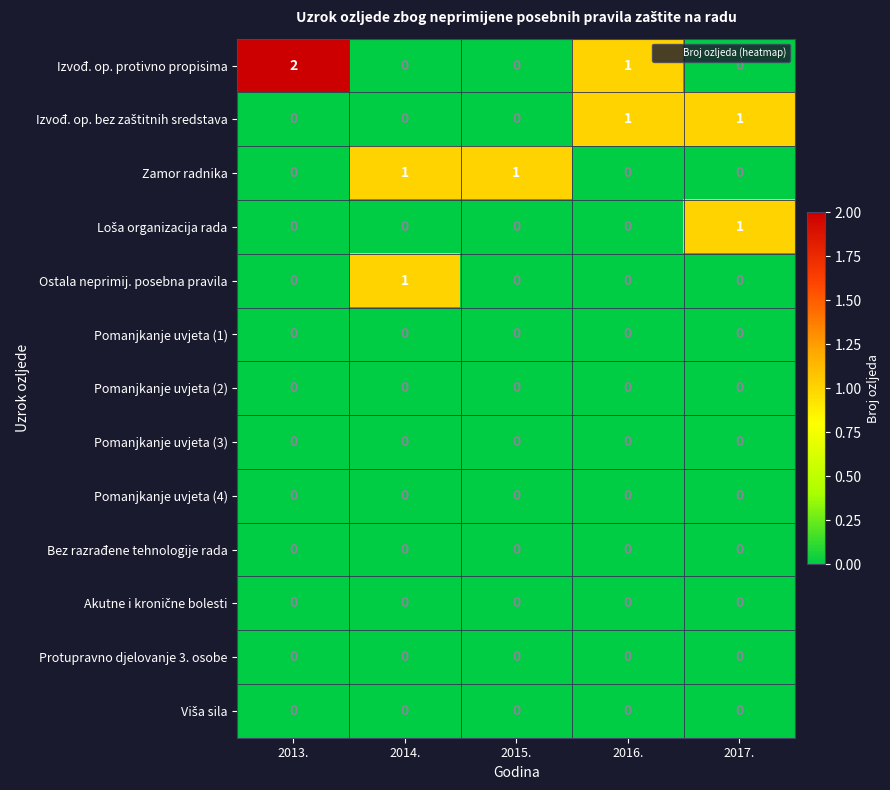

Where is Izvođ. op. protivno propisima nearest to the value 1?

2016.